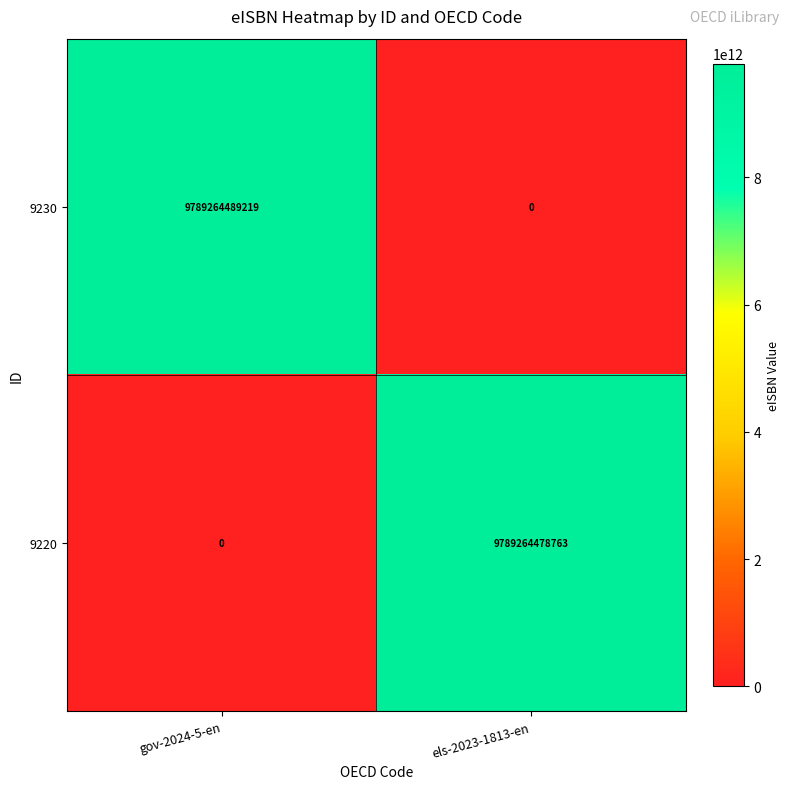

Reading left to right, what are all the values shown in this chart?

9230: 9789264489219	0
9220: 0	9789264478763